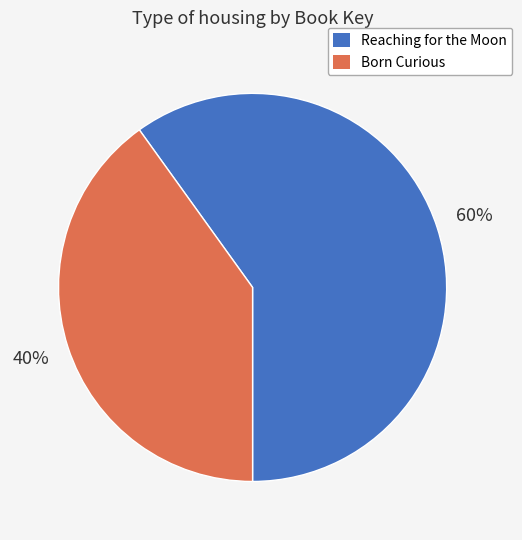

Is it true that Born Curious is 33% of the pie?

False